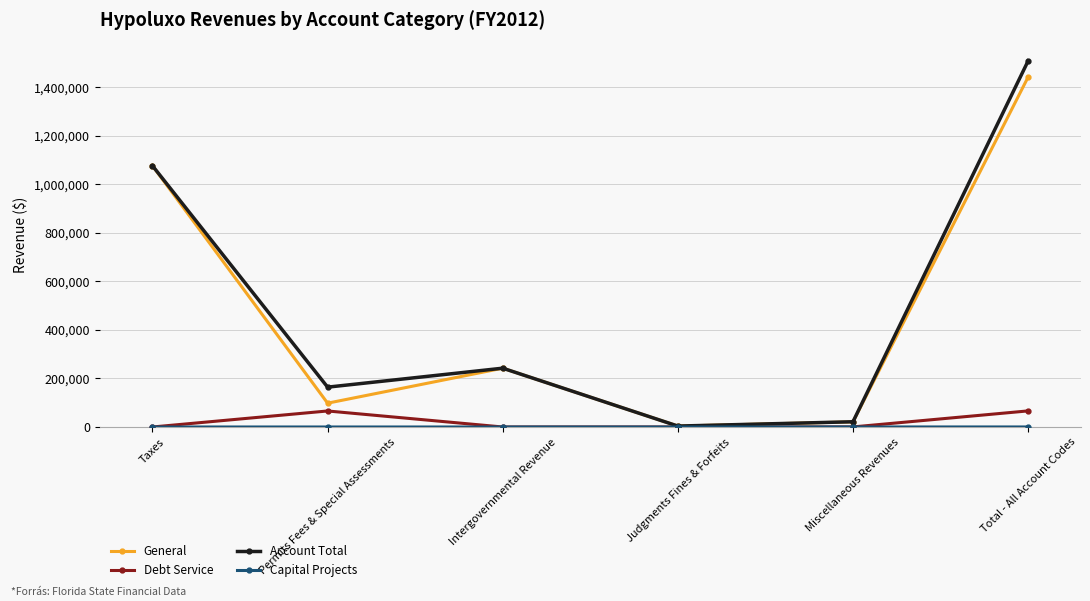

At which category is the sum across all series the highest?

Total - All Account Codes